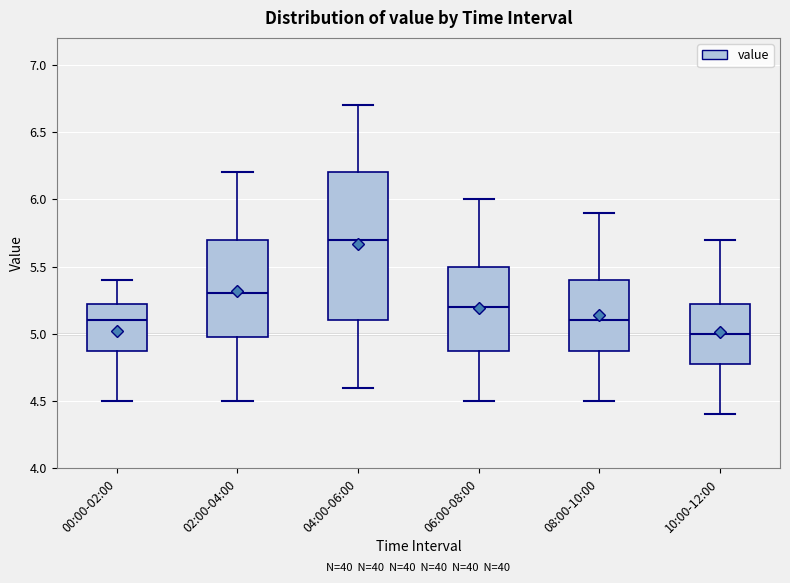

Where is the upper edge of the box for 08:00-10:00 on the y-axis? The values are not printed on the chart, so give them approximately, as read against the axis.

5.40